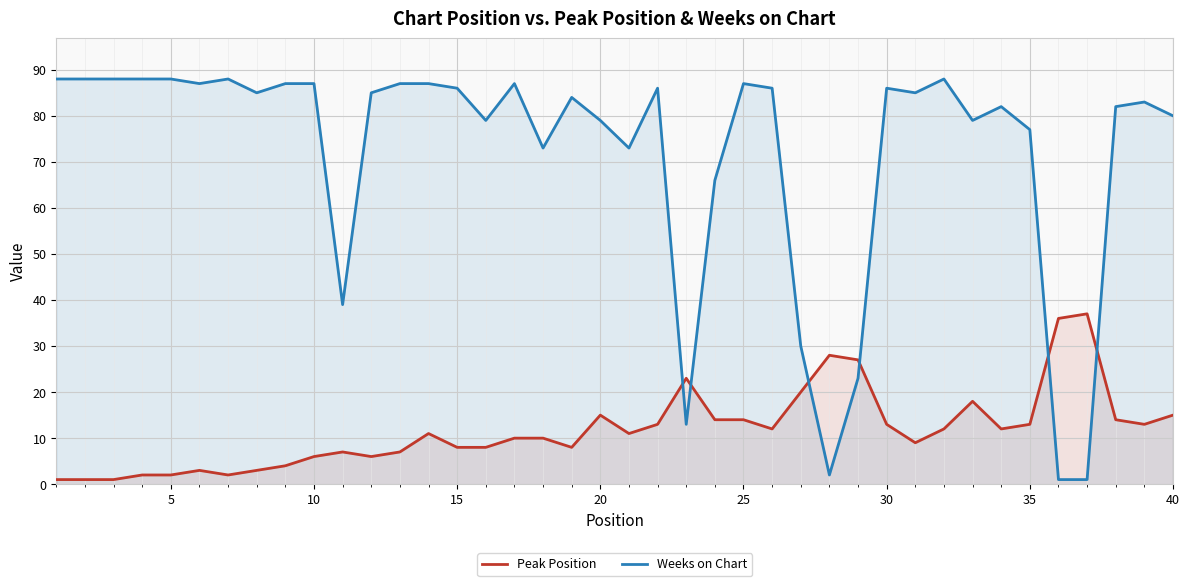

What is the difference between the Weeks on Chart values at 30 and 5?

2